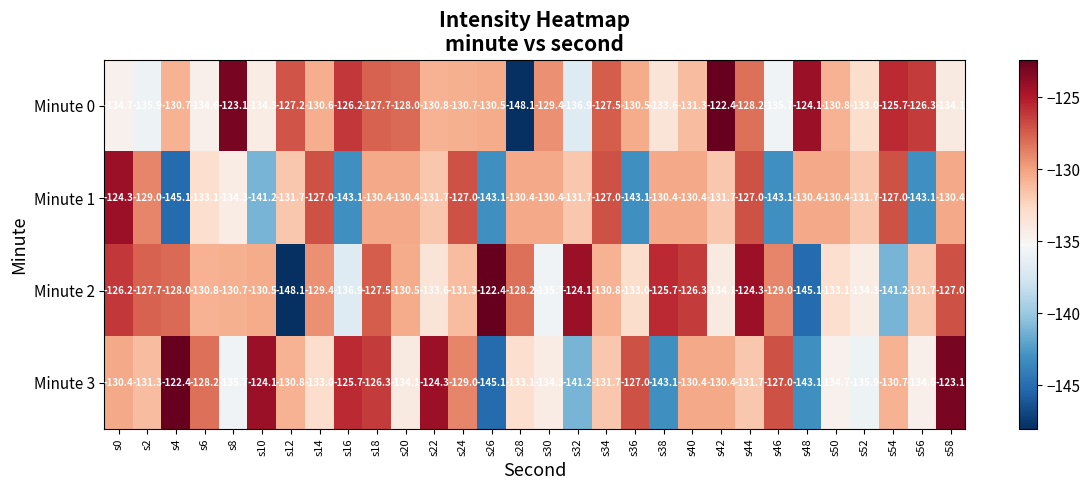

At which label is Minute 2 closest to -135?

s30